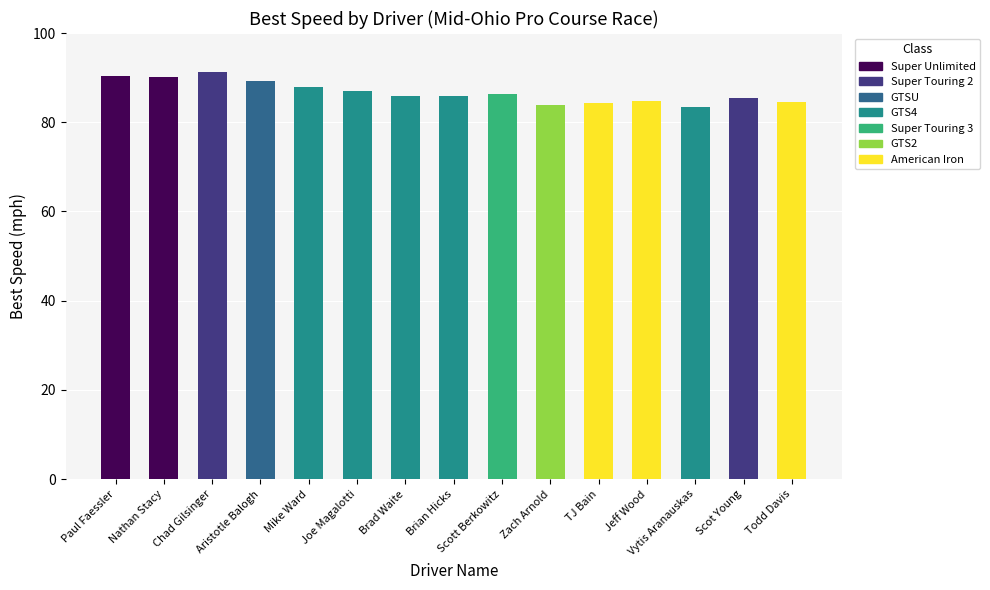

What is the label of the 5th bar from the right?

TJ Bain